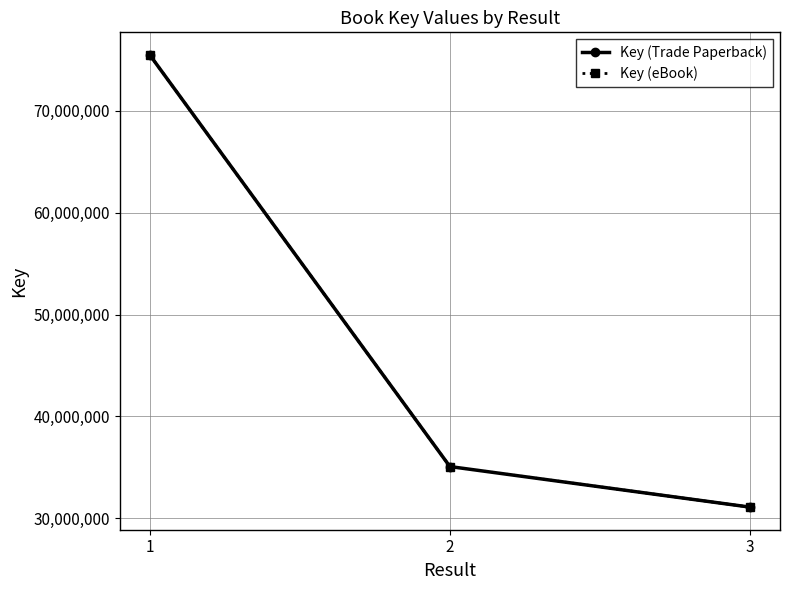

Which series has the largest range (max minus min)?

Key (Trade Paperback)